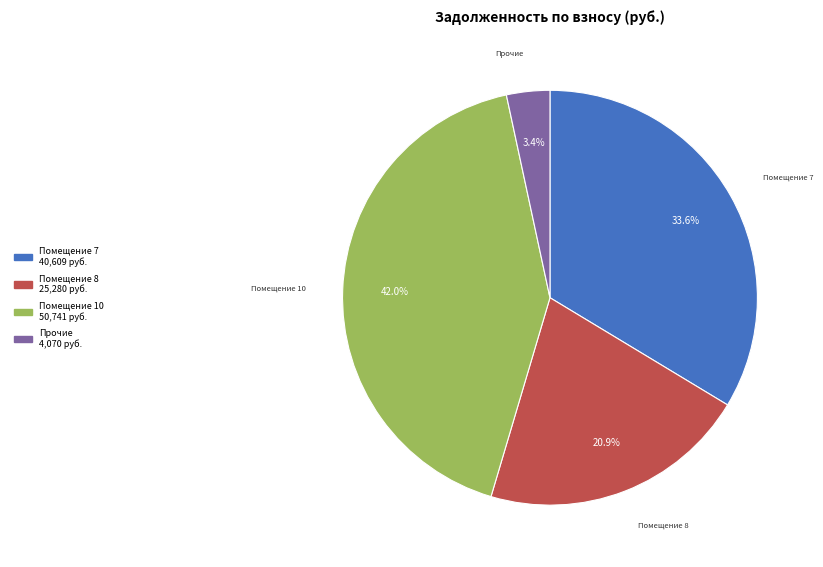

Is there a majority slice in this chart?

No